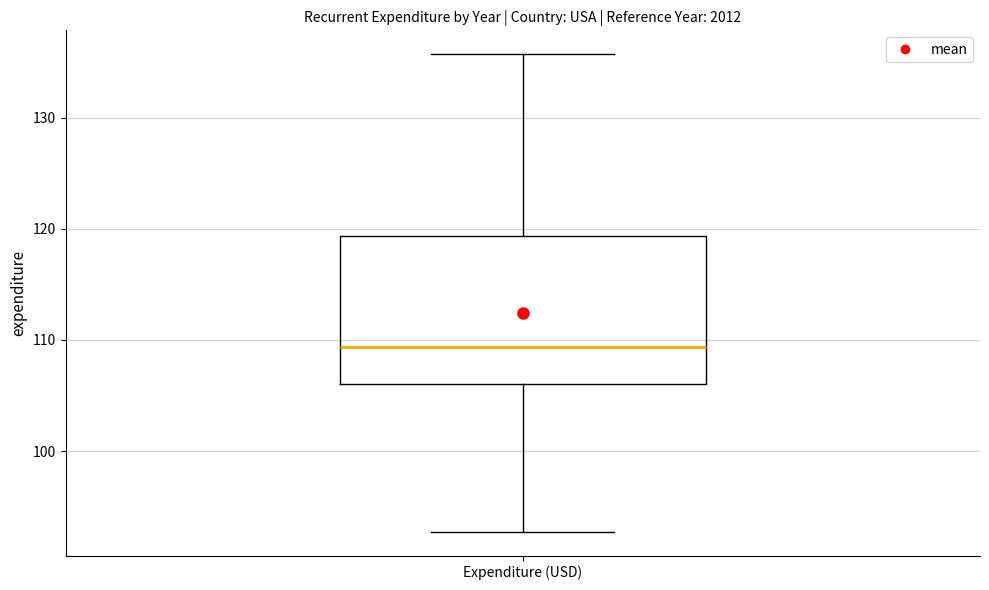

Read this box plot against the y-axis: the position of the median line, the range covered by the box, and the ends of both whiskers. The values are not printed on the chart, so give them approximately, as read against the axis.

median 109, box 106 to 119, whiskers 93 to 136